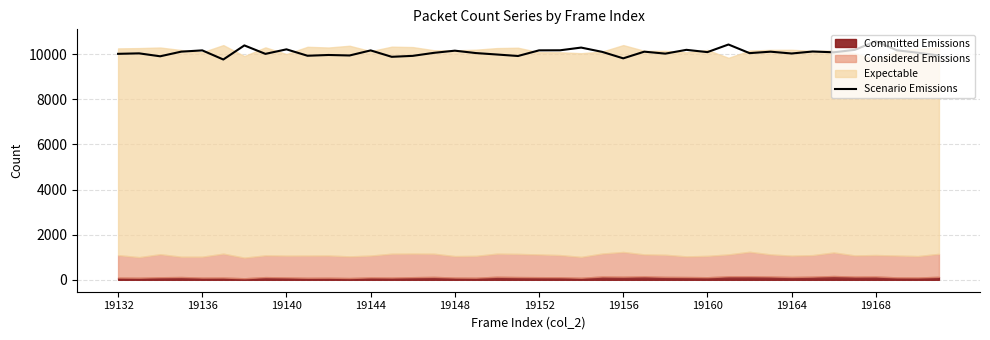

How many lines are shown in the chart?

1